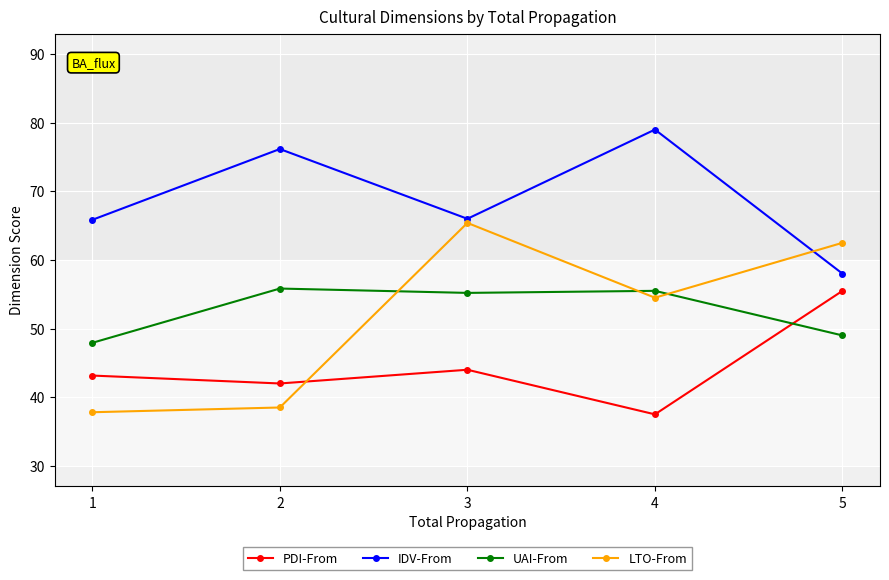

What is the sum of all PDI-From values?

222.2